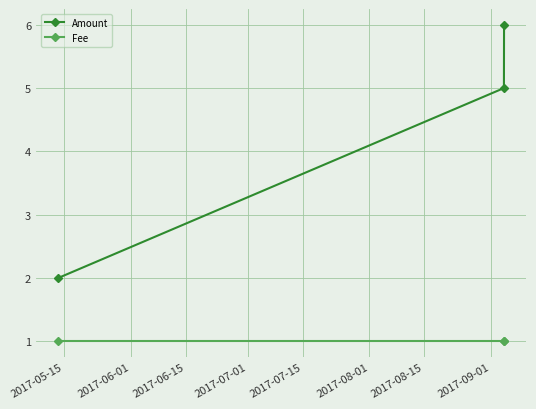

Which series has the widest spread of values?

Amount